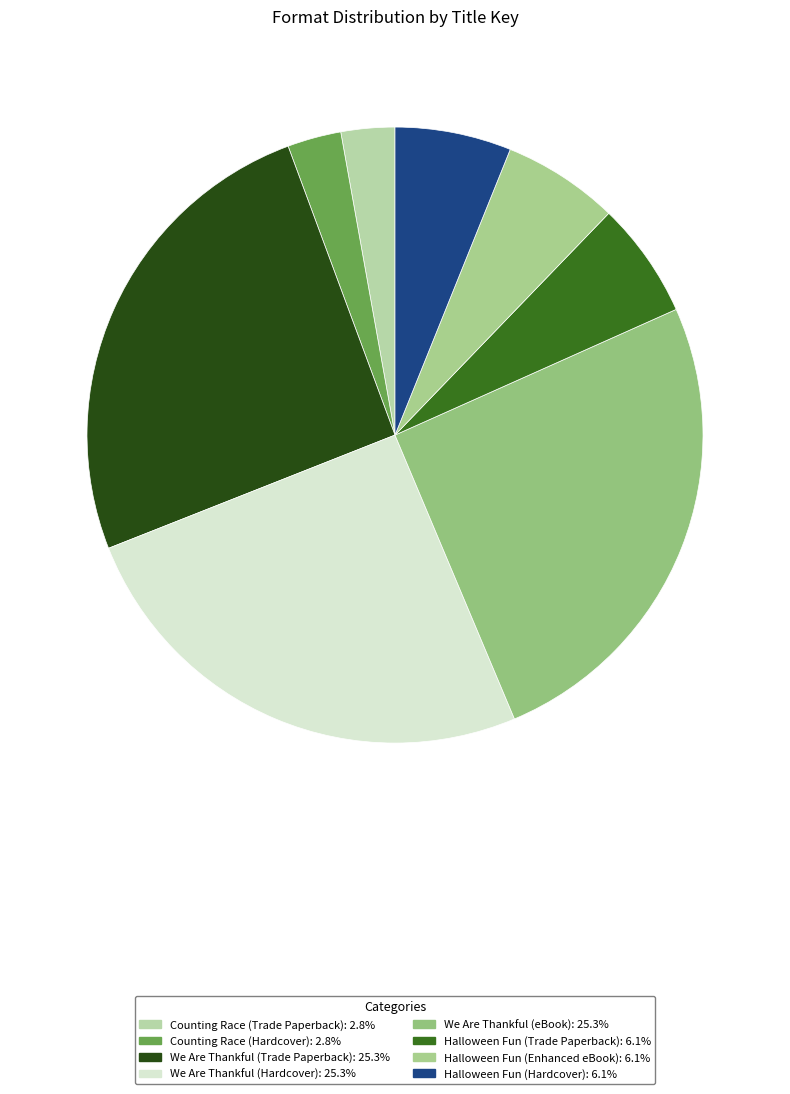

To the nearest percent, what percentage of the pie is Halloween Fun (Enhanced eBook)?

6%